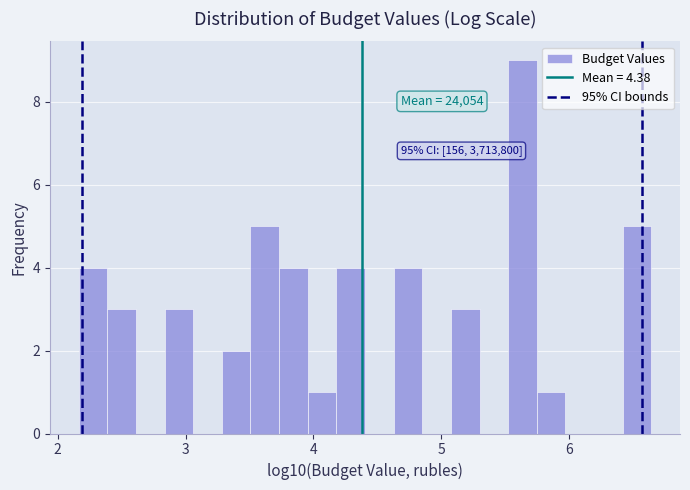

Around what value on the x-axis is the tallest bar? Give the approximate position of its centre, as read against the axis.

5.6